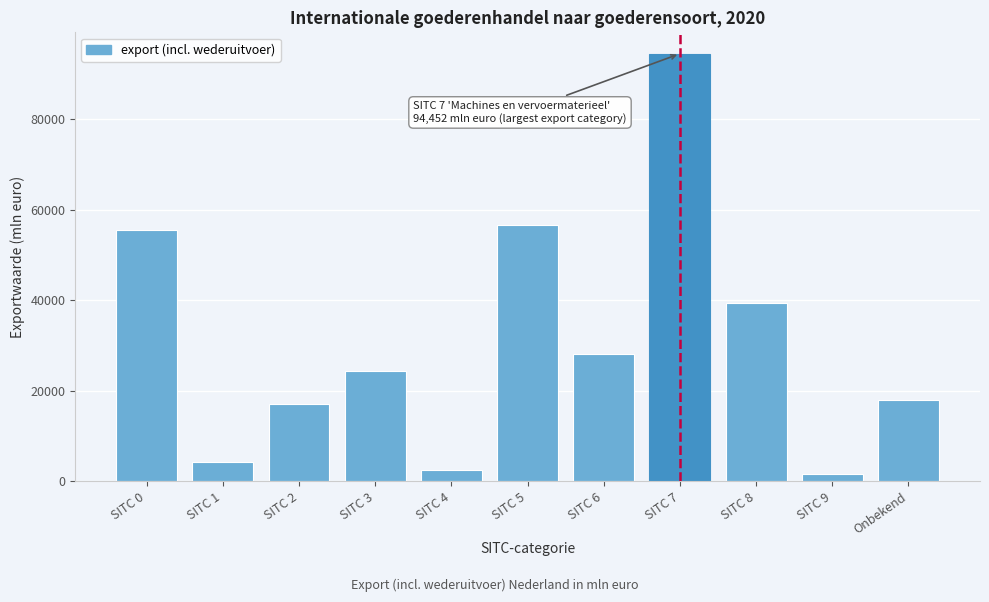

Reading left to right, list all the values displayed in this chart.

55625	4385	17018	24385	2586	56704	28146	94452	39370	1700	18055